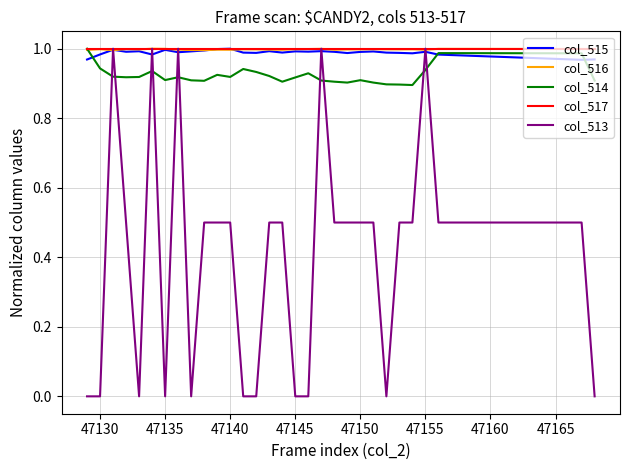

In col_514, how many points are lower than both neighbors (excluding endpoints)?

7